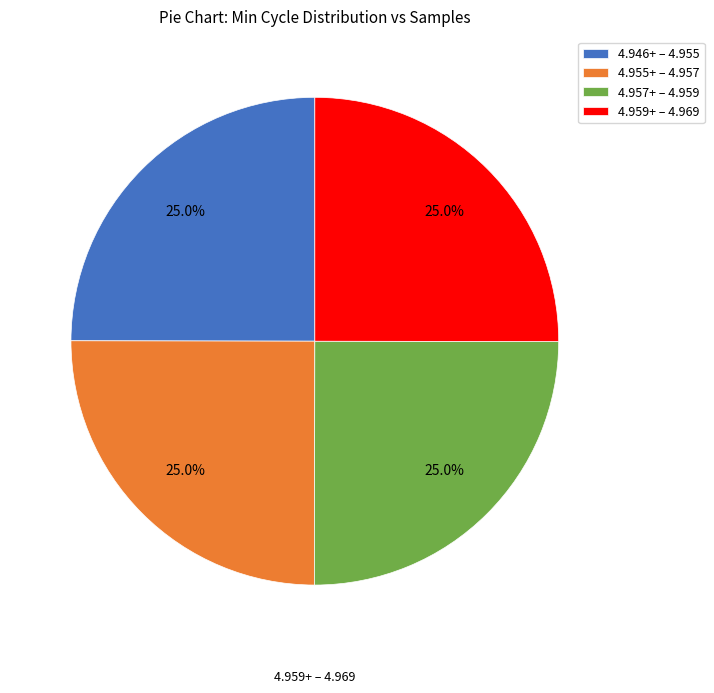

To the nearest percent, what is the average slice percentage?

25%